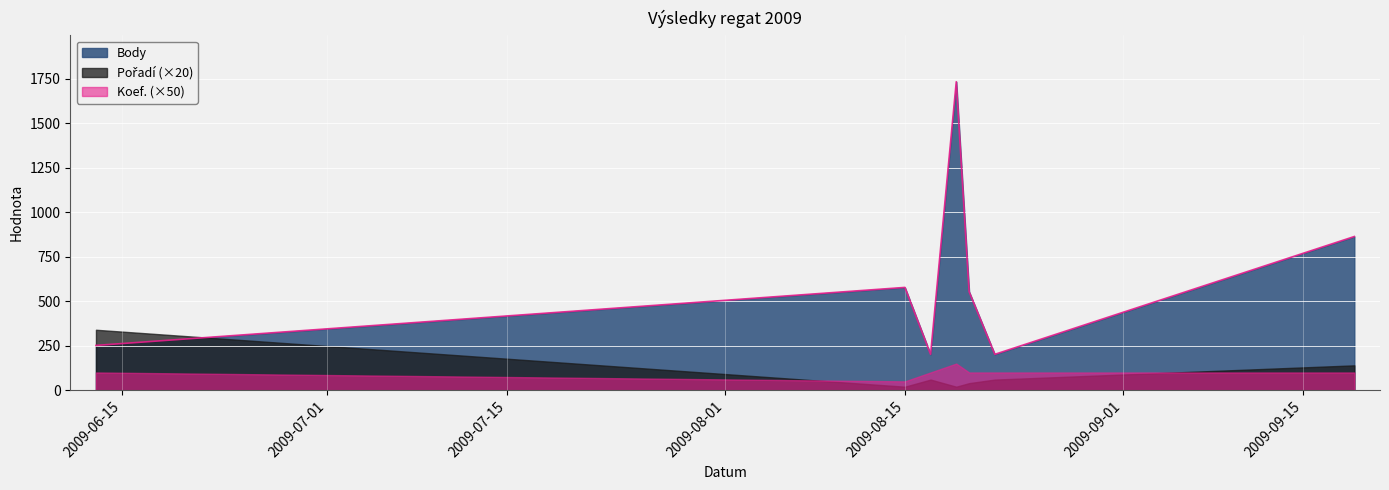

What is the sum of all Pořadí values?

34